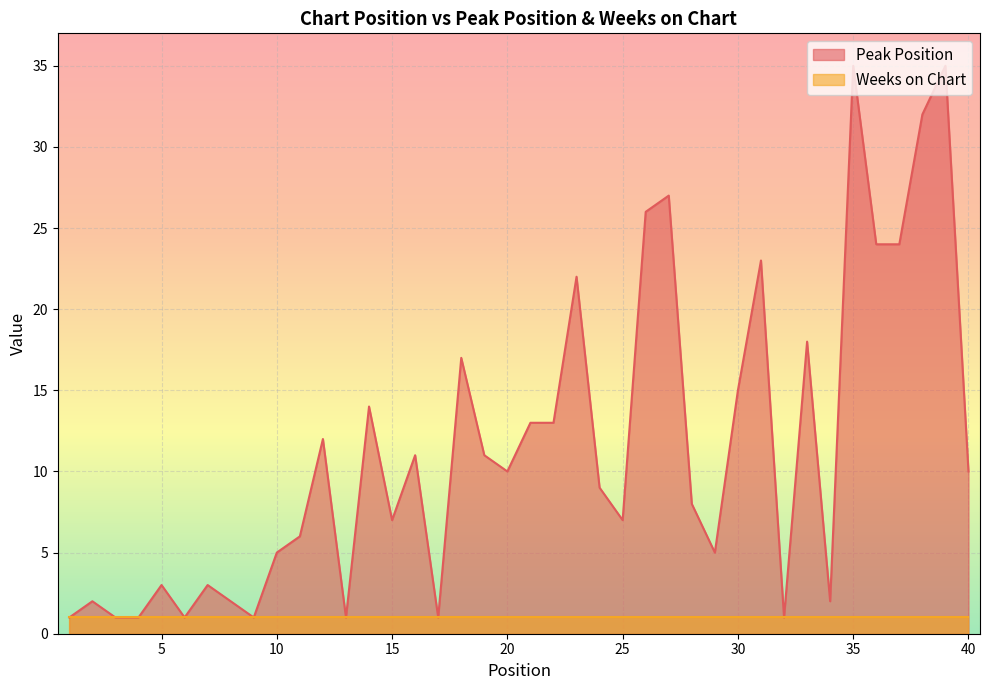

Which has a higher value, 21 or 35?

35